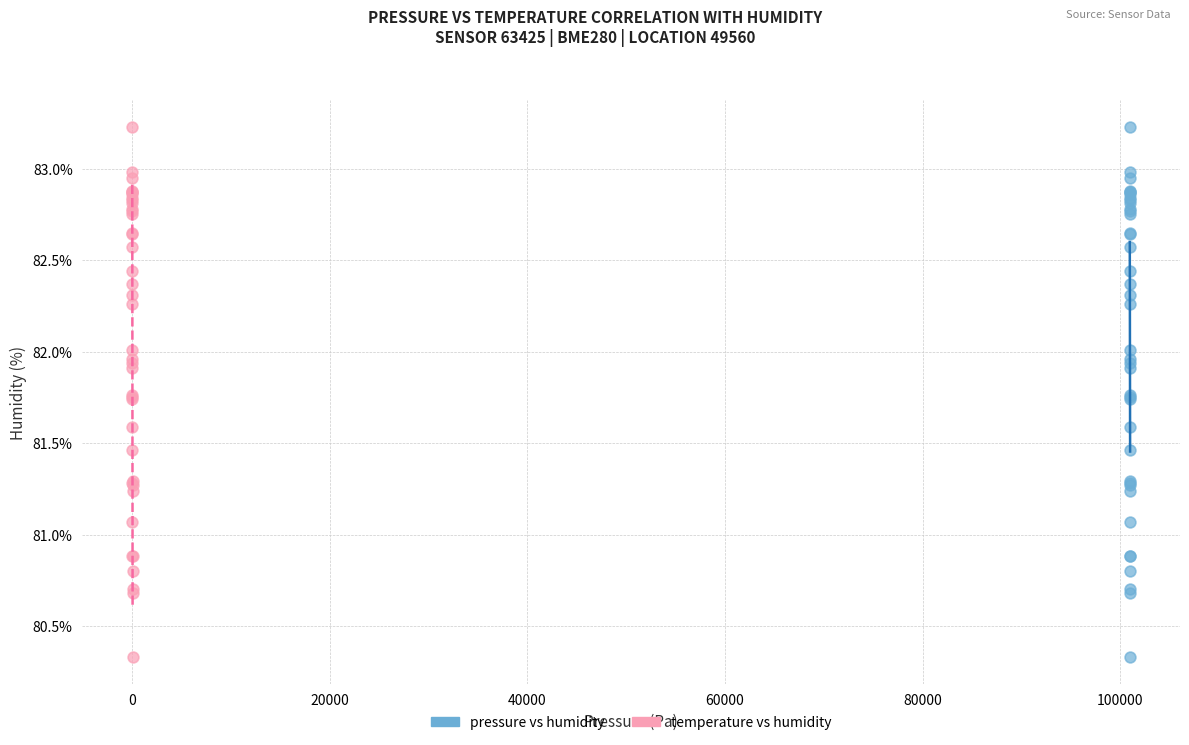

What are all the series names shown in the legend?

pressure vs humidity, temperature vs humidity